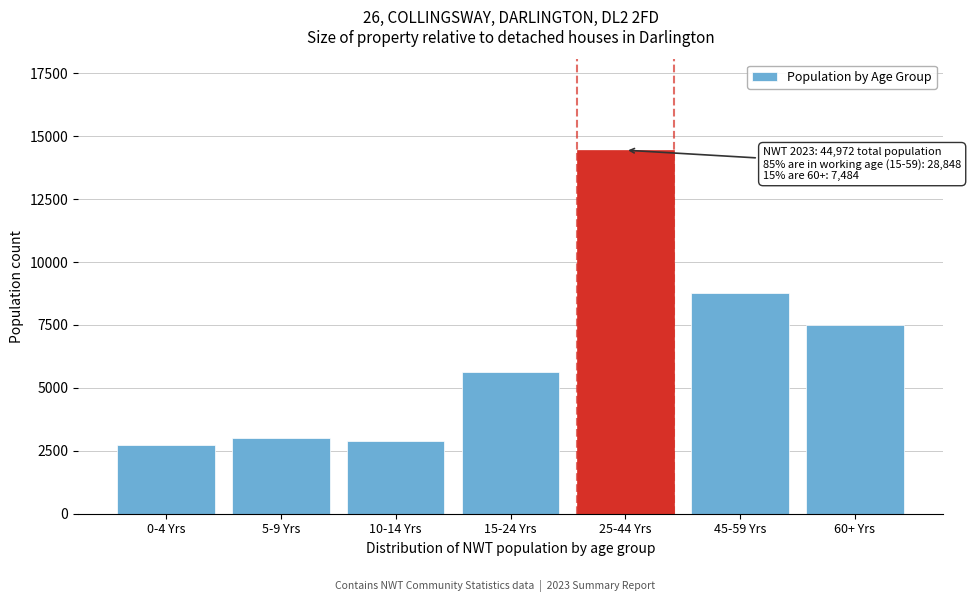

Reading right to left, what are all the values shown in this chart?

7484	8758	14447	5643	2901	3015	2724